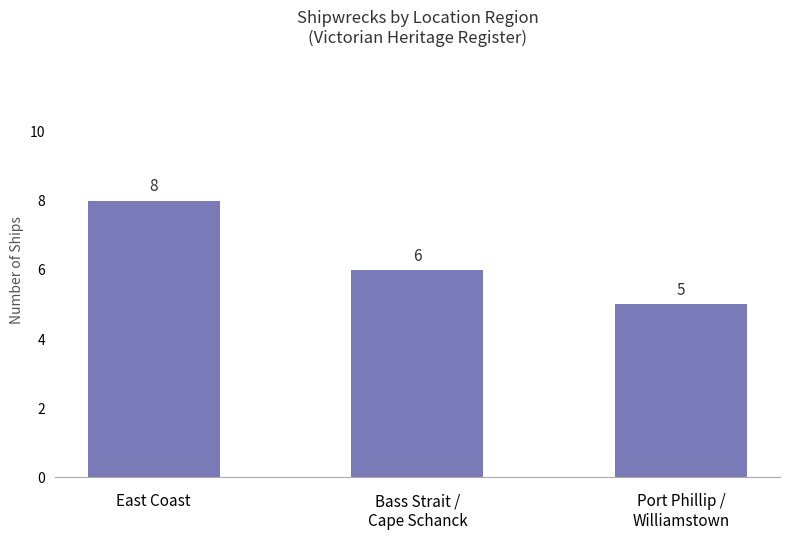

Are the bars horizontal?

No